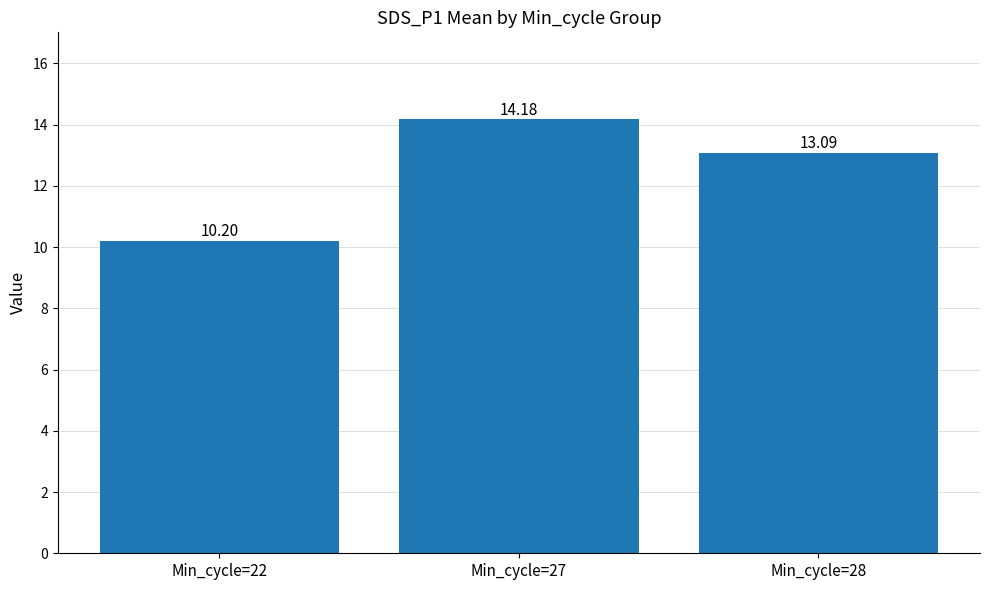

True or false: the data shows 14.2 at Min_cycle=27.

True